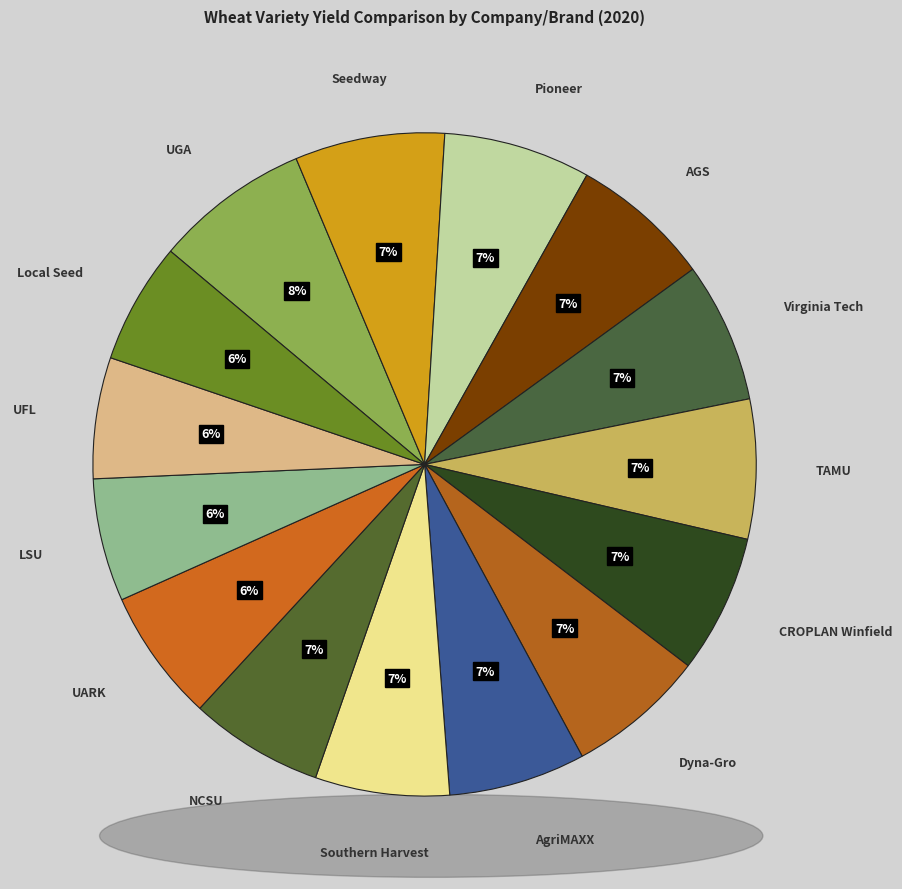

Does Pioneer account for over 50% of the chart?

No